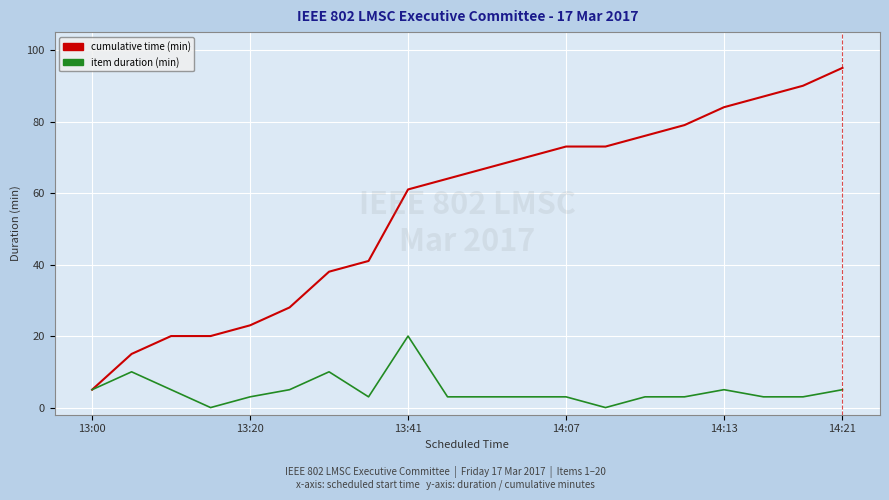

What is the maximum value shown in the chart?

95